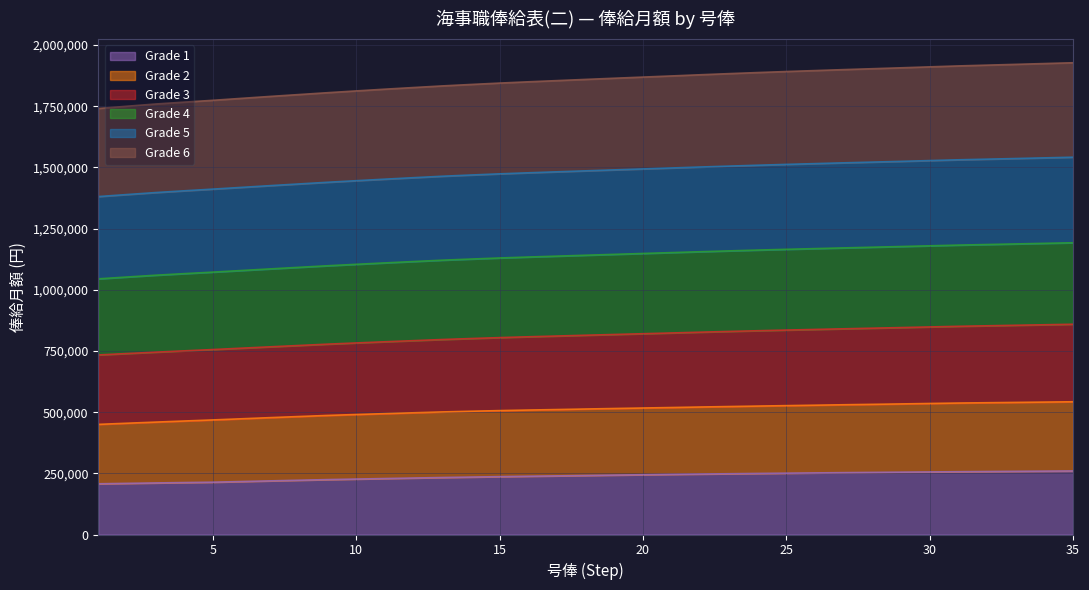

At how many categories does at least one series exceed 1418559?

35